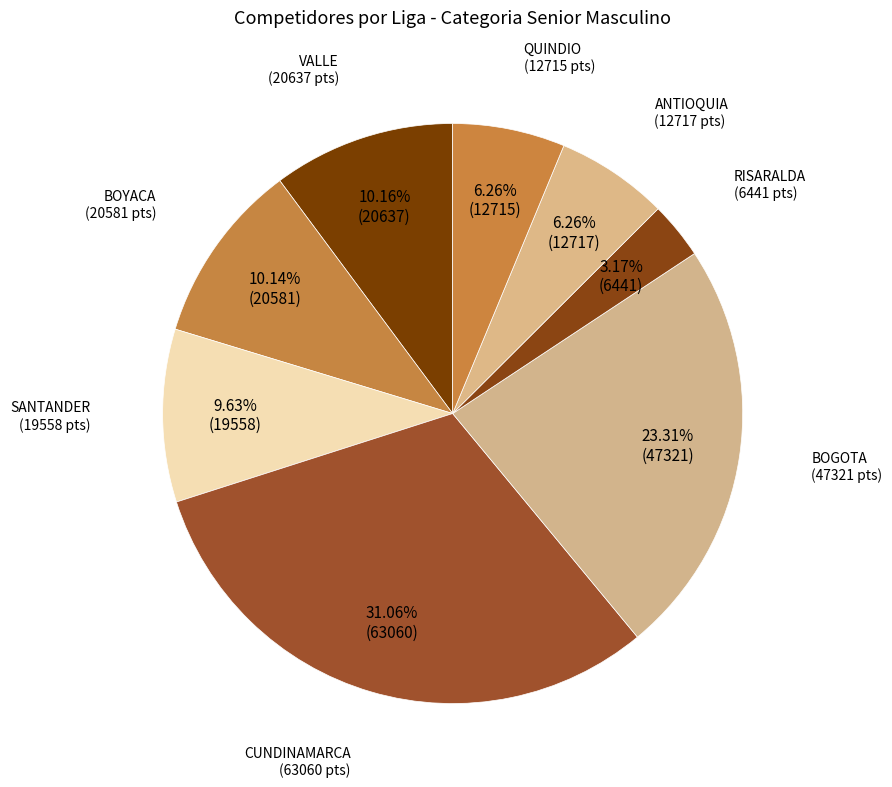

How many segments does this pie chart have?

8